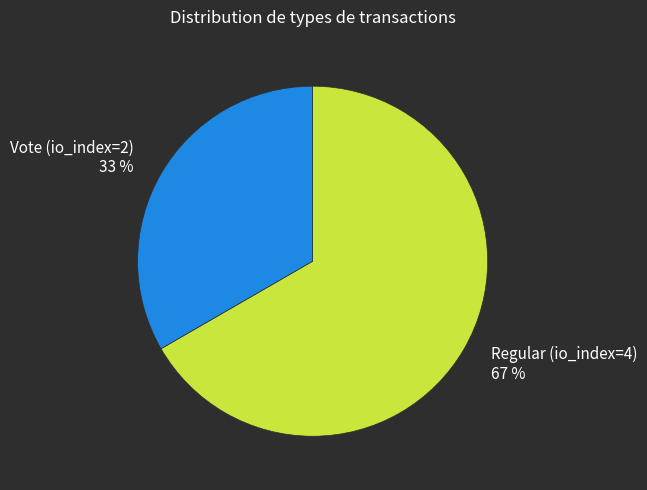

What is the ratio of the value at Regular (io_index=4) 67 % to the value at Vote (io_index=2) 33 %?

2.0